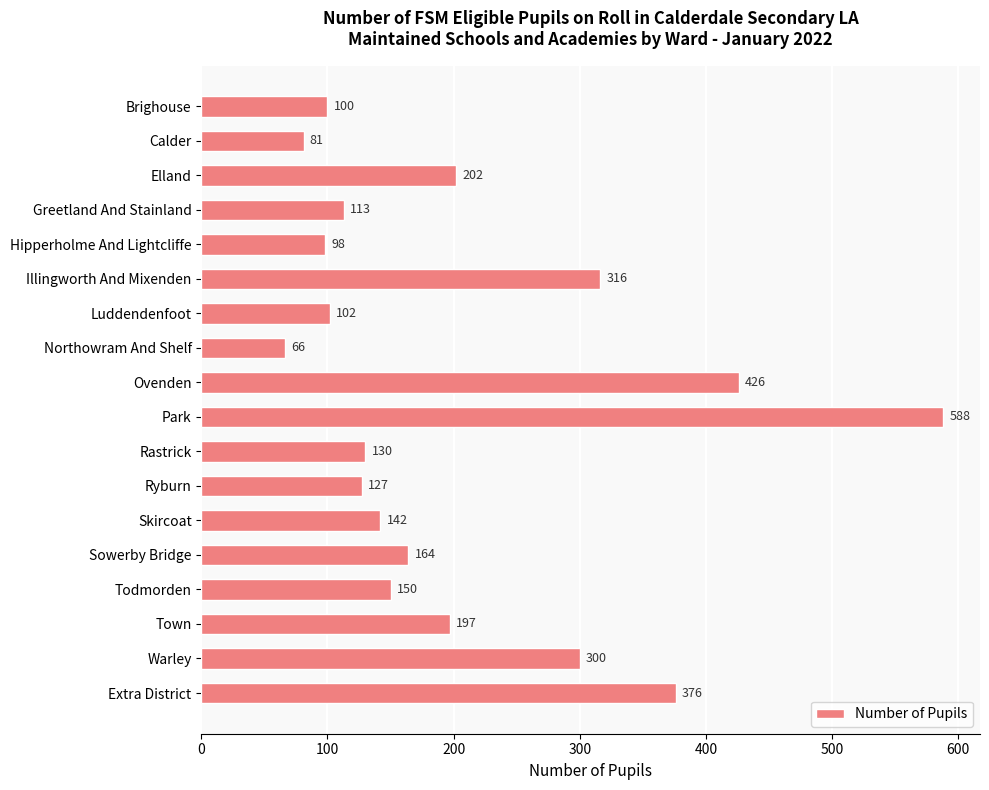

How many bars are there in total?

18